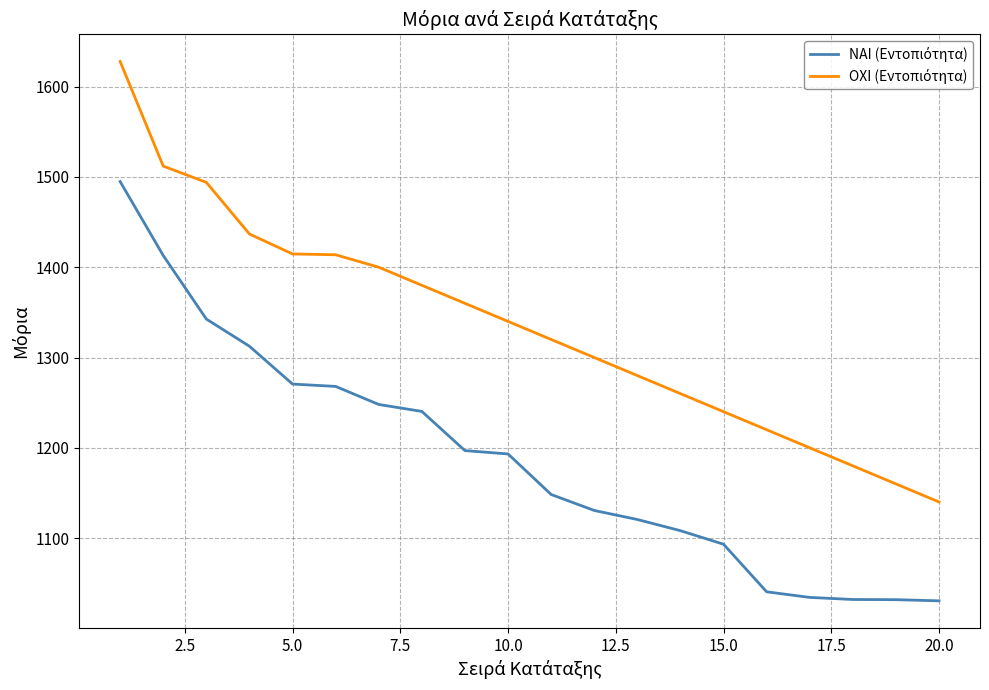

What is the maximum value shown in the chart?

1627.9